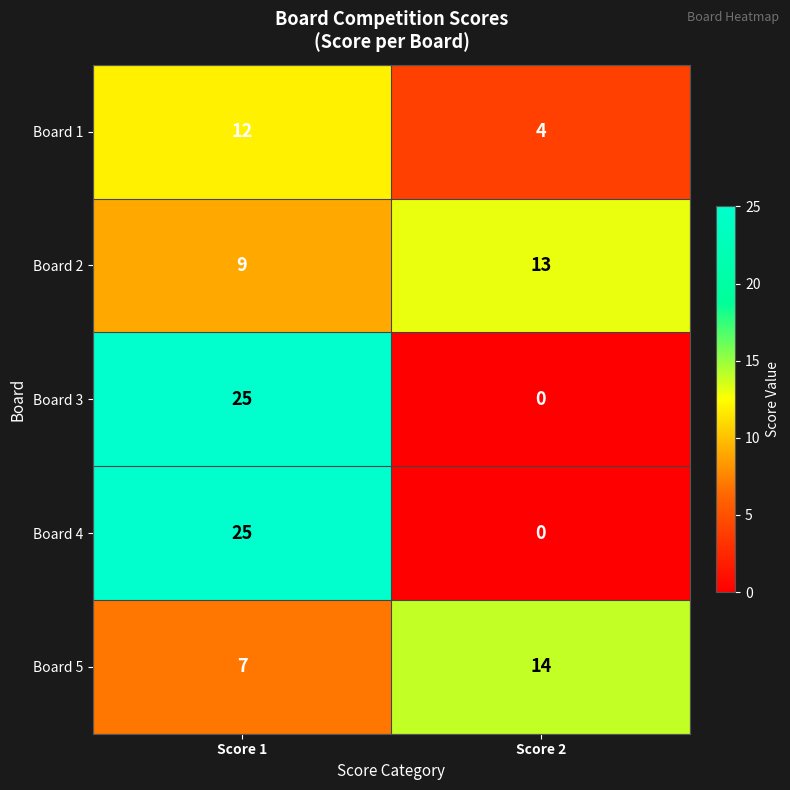

Reading left to right, extract all data points from this chart.

Board 1: 12	4
Board 2: 9	13
Board 3: 25	0
Board 4: 25	0
Board 5: 7	14